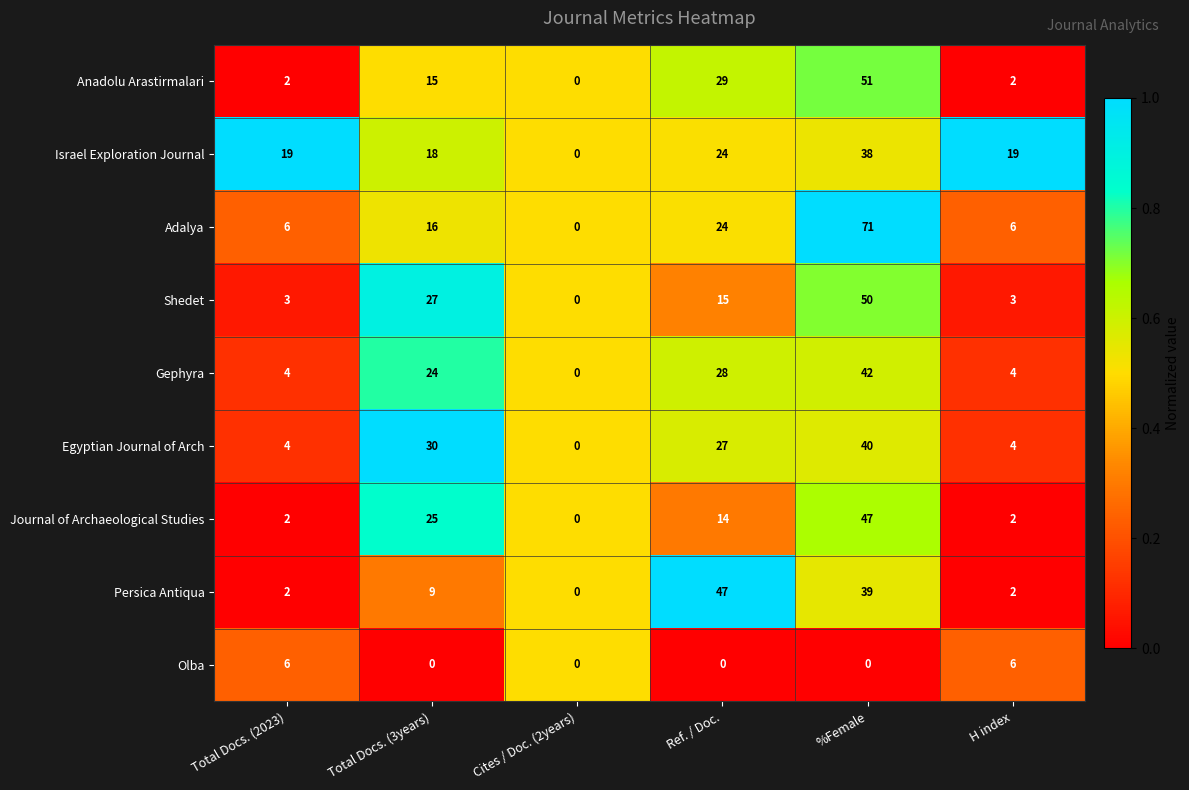

What is the difference between the second highest and second lowest values in the Gephyra series?

24